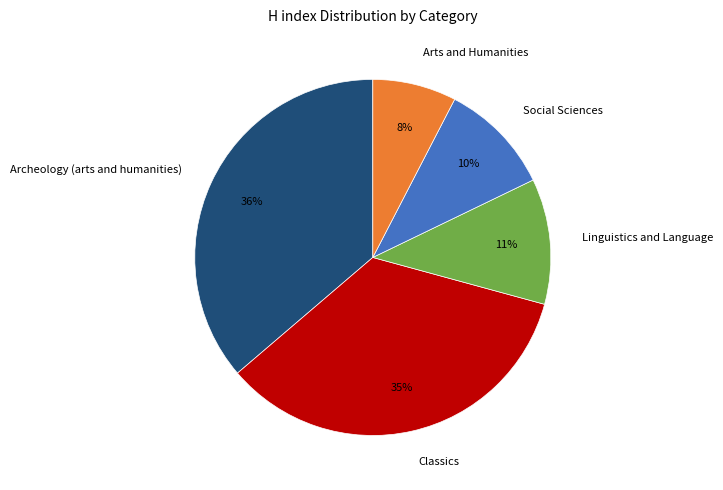

Which slice is the largest?

Archeology (arts and humanities)